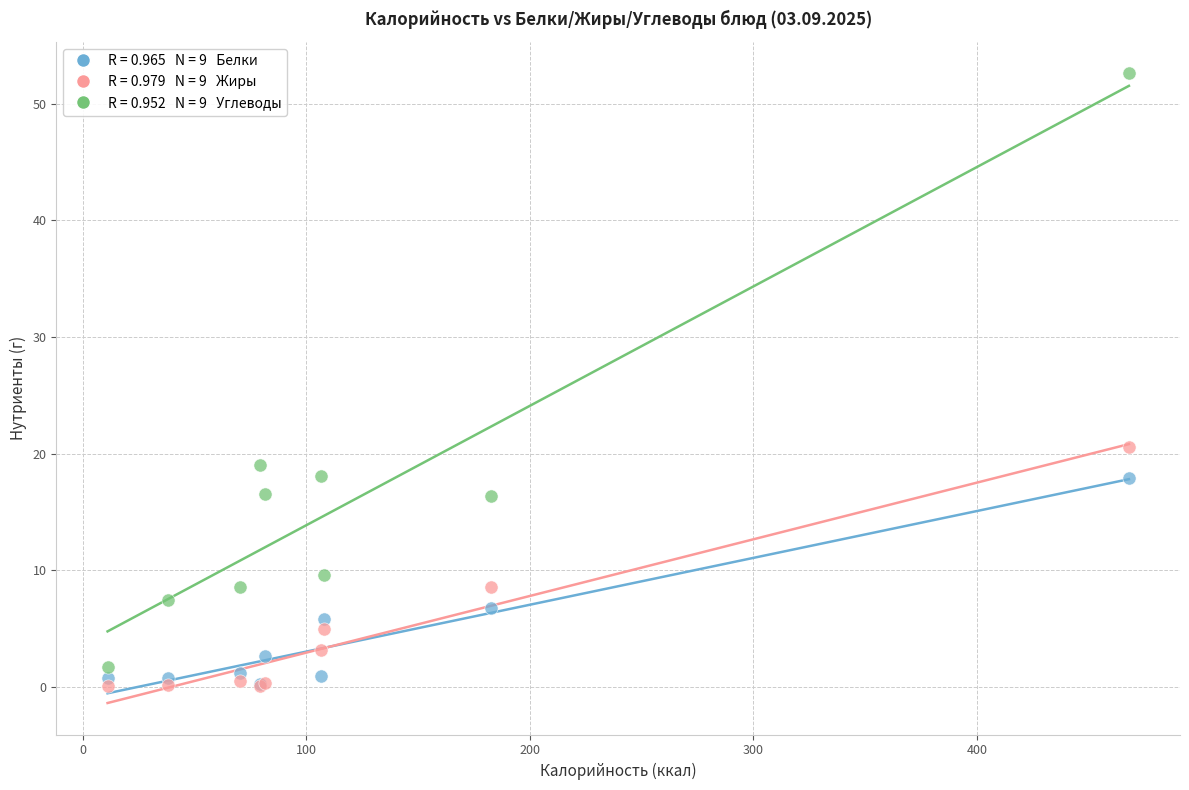

Across all series, what Y value is closest to 26?

20.6